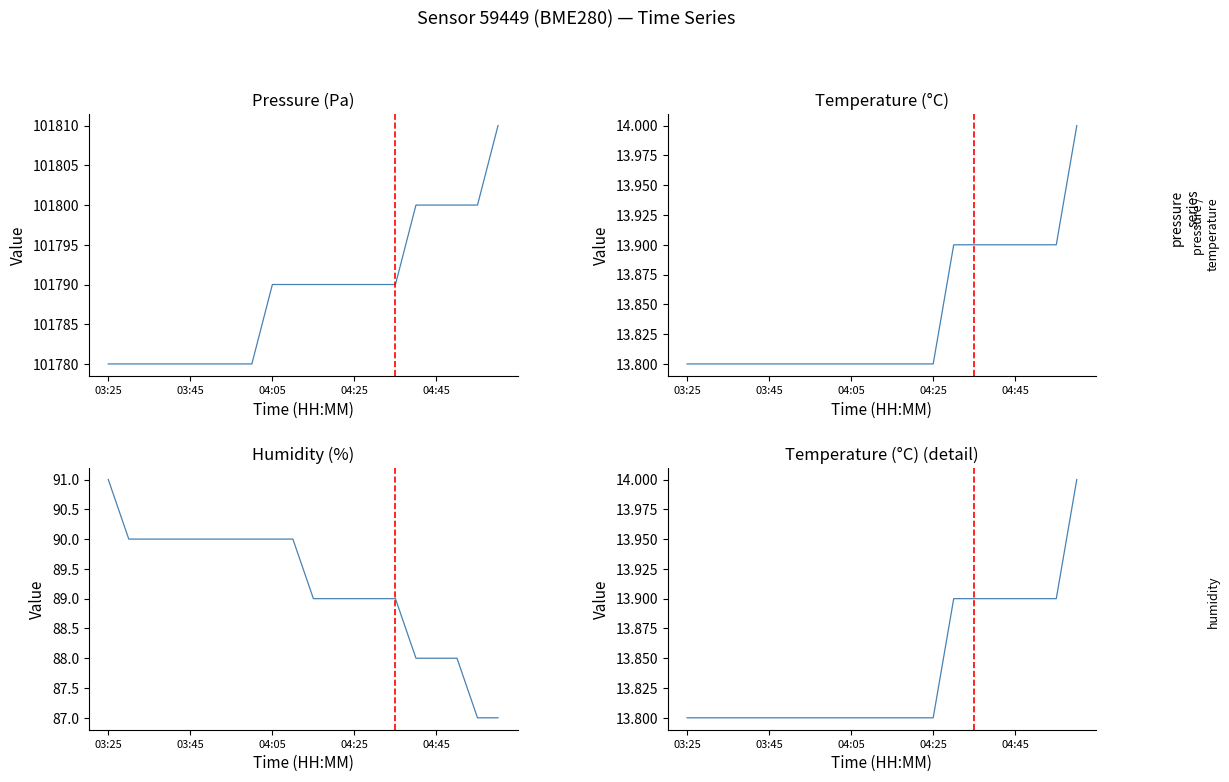

Is this an area chart (filled region under the line)?

No